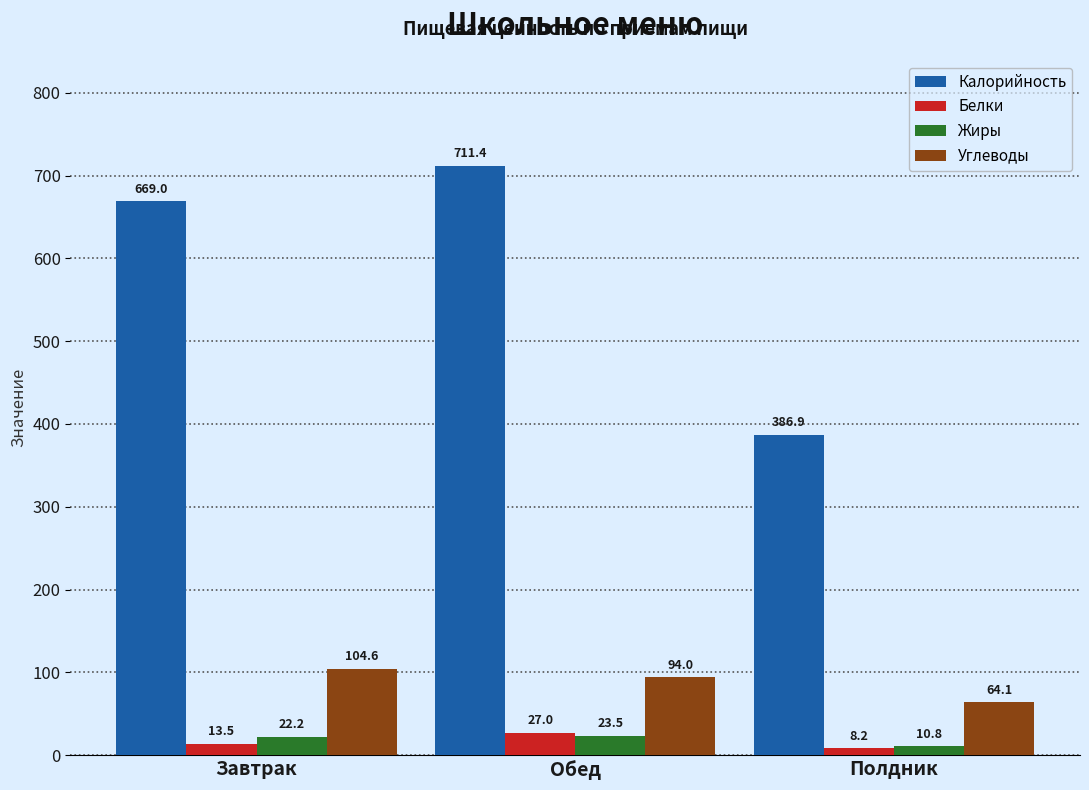

Rank the series at Завтрак from highest to lowest value.

Калорийность, Углеводы, Жиры, Белки